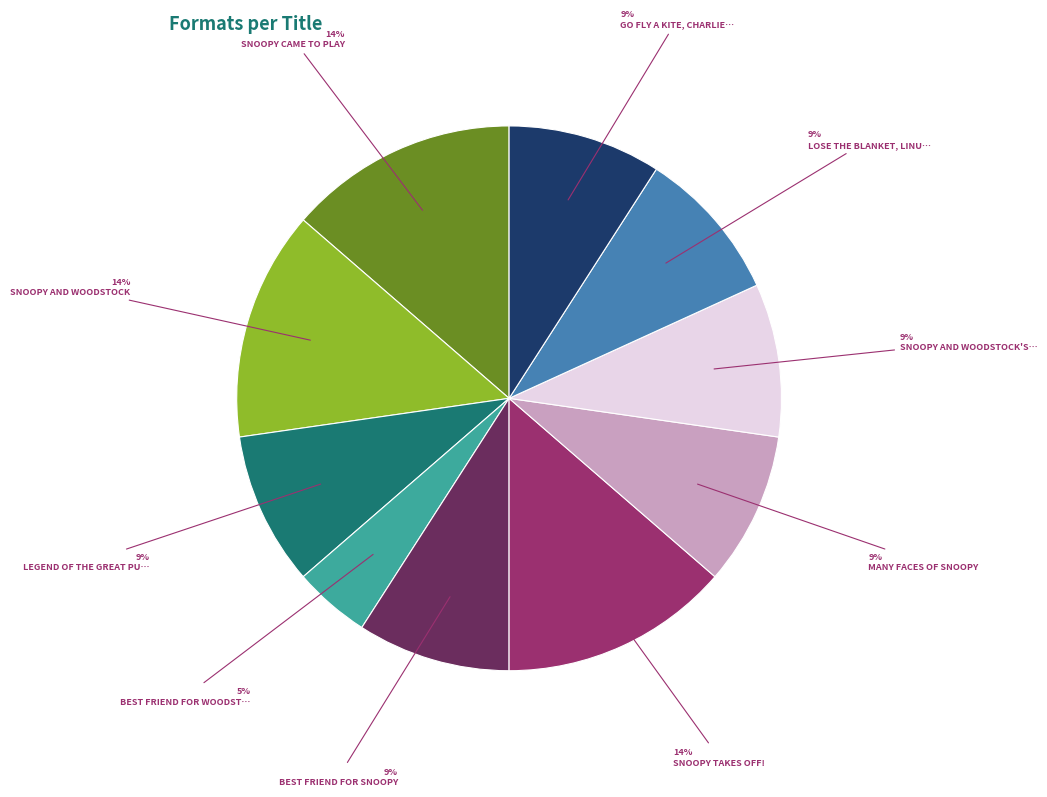

Is there a majority slice in this chart?

No